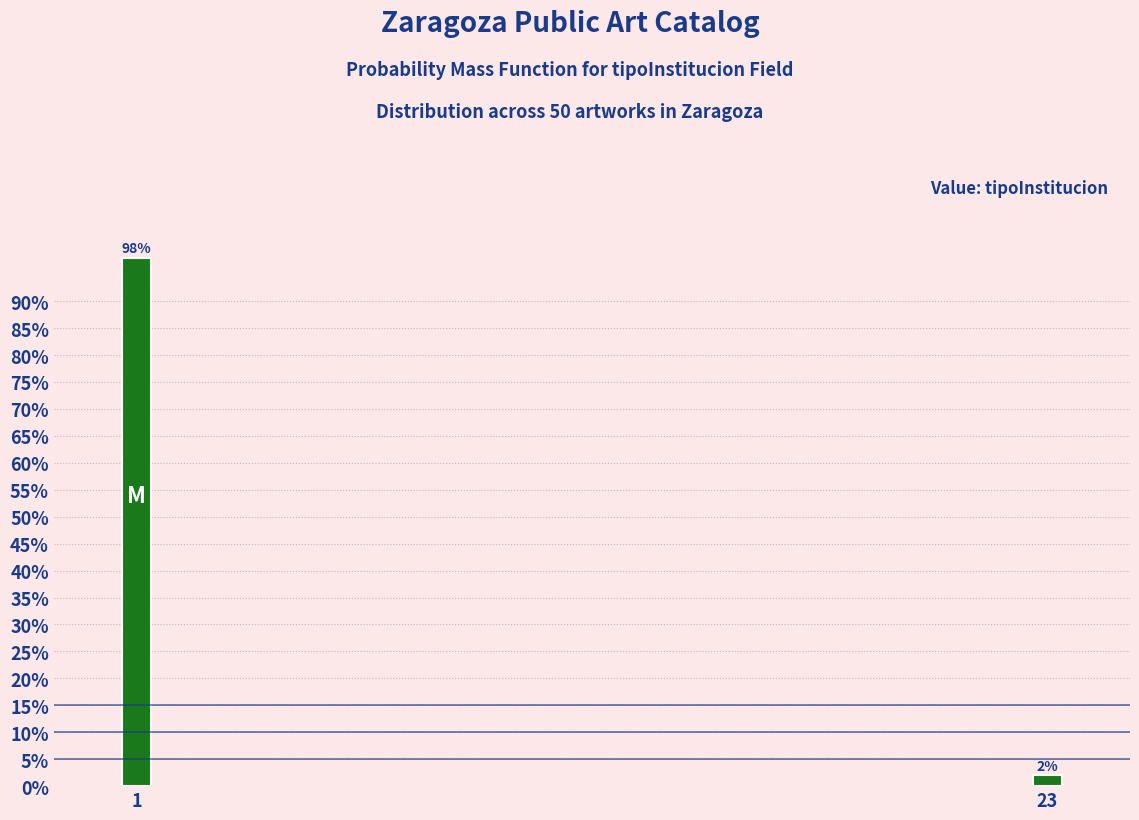

Reading right to left, transcribe all the data shown in this chart.

2	98